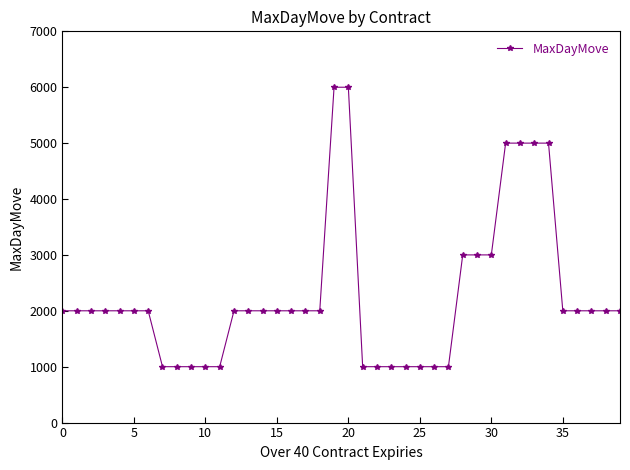

Does the chart have visible grid lines?

No